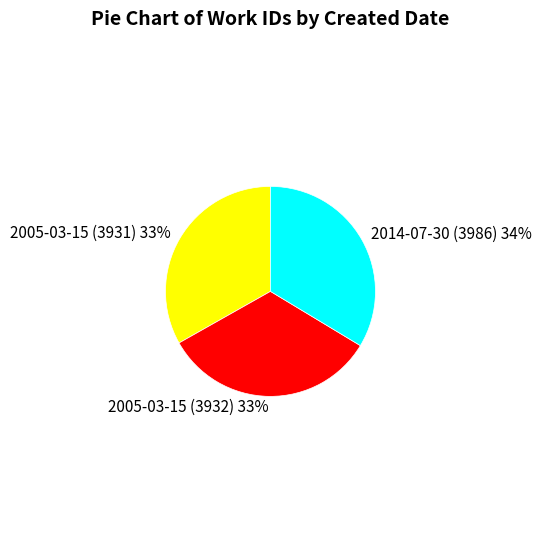

What is the ratio of the value at 2005-03-15 (3932) to the value at 2005-03-15 (3931)?

1.0